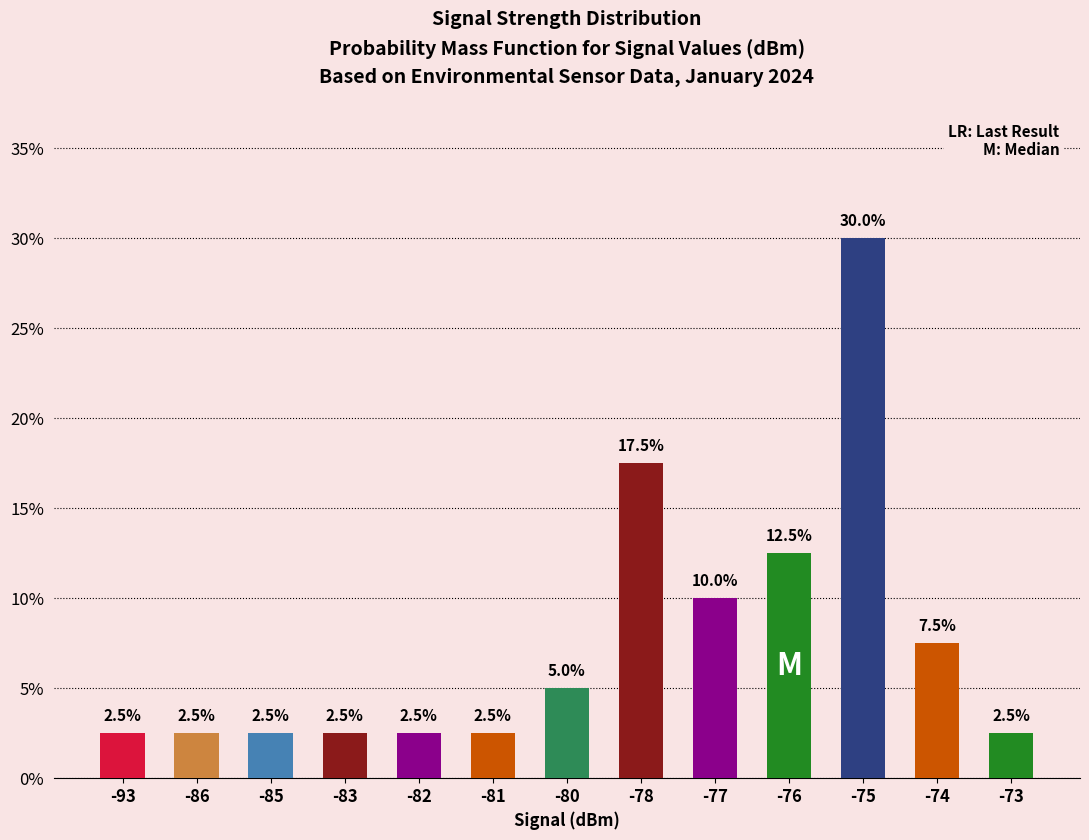

Reading left to right, transcribe all the data shown in this chart.

2.5	2.5	2.5	2.5	2.5	2.5	5.0	17.5	10.0	12.5	30.0	7.5	2.5